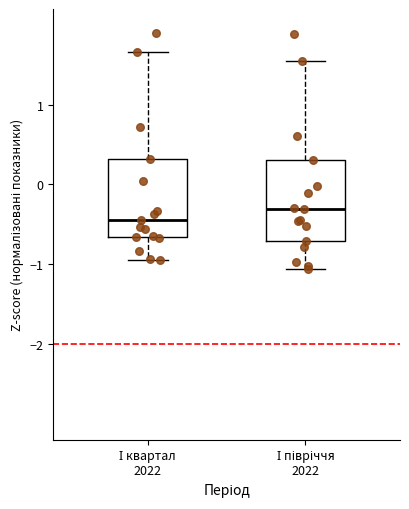

Where is the upper edge of the box for І півріччя 2022 on the y-axis? The values are not printed on the chart, so give them approximately, as read against the axis.

0.3